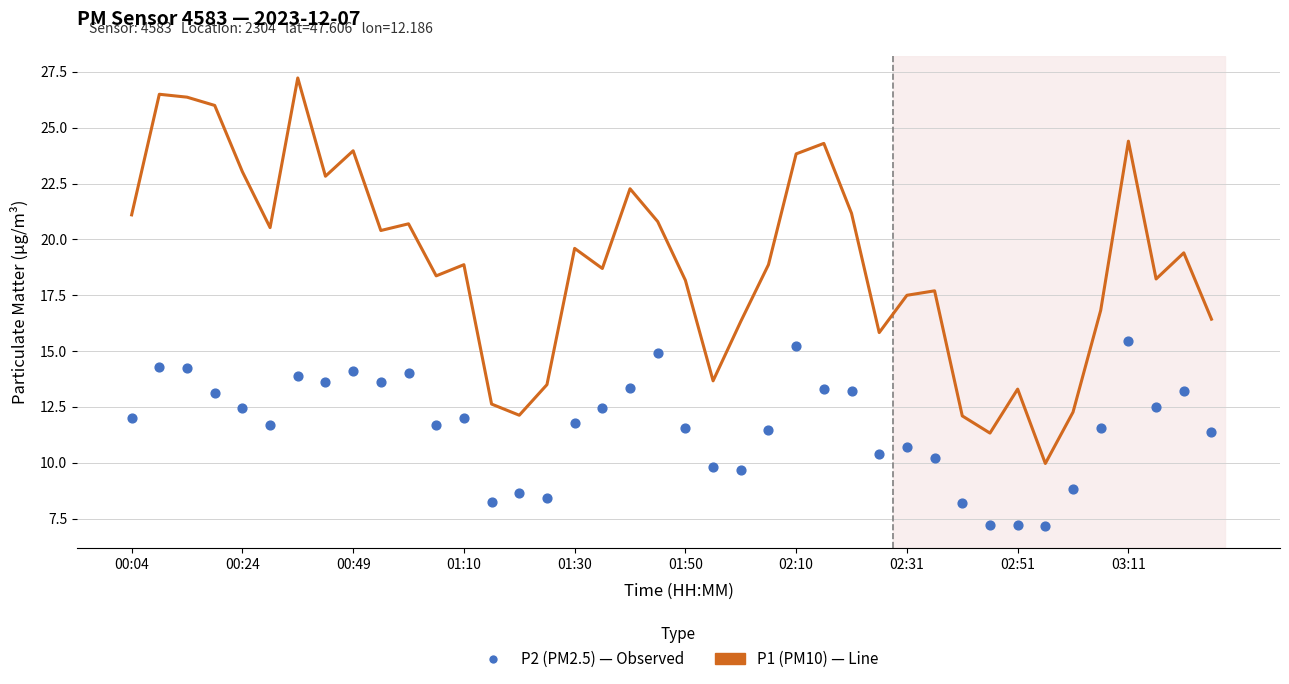

Which series reaches the minimum Y coordinate?

P2 (PM2.5)